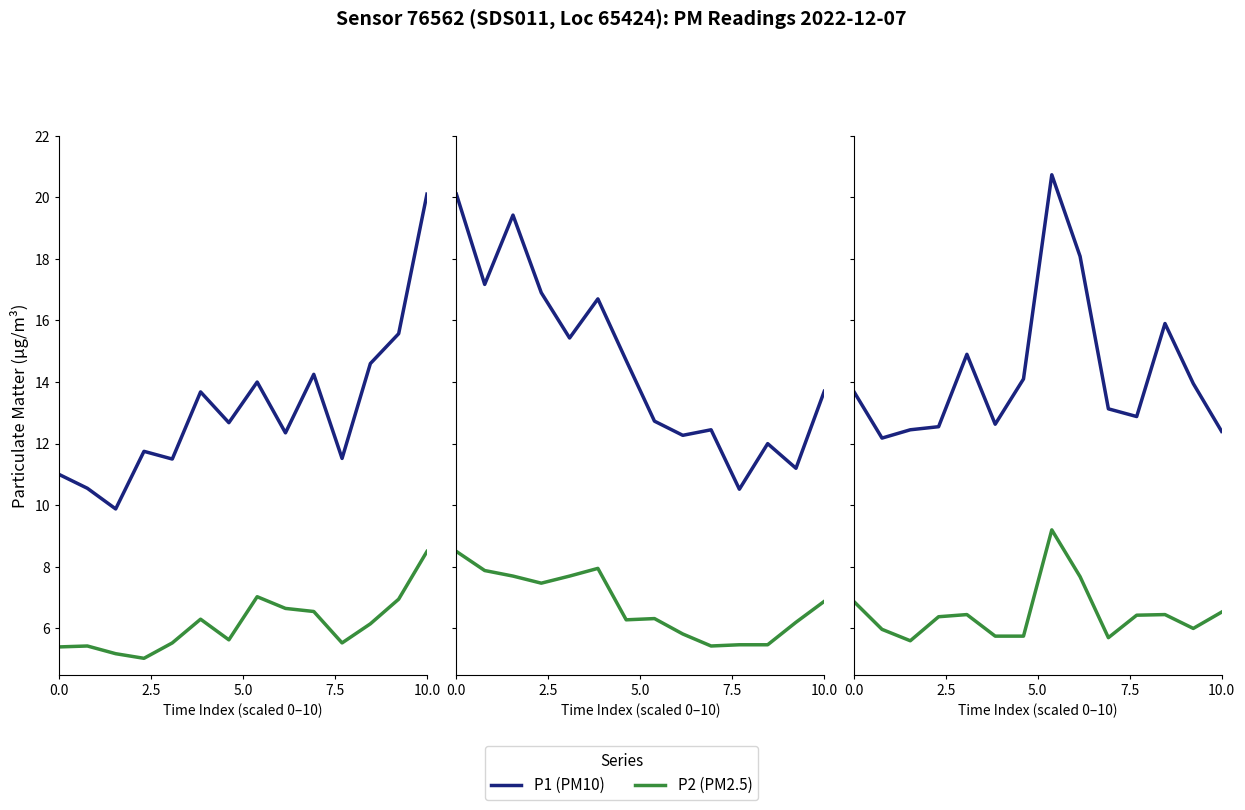

At how many categories does at least one series exceed 18?

2